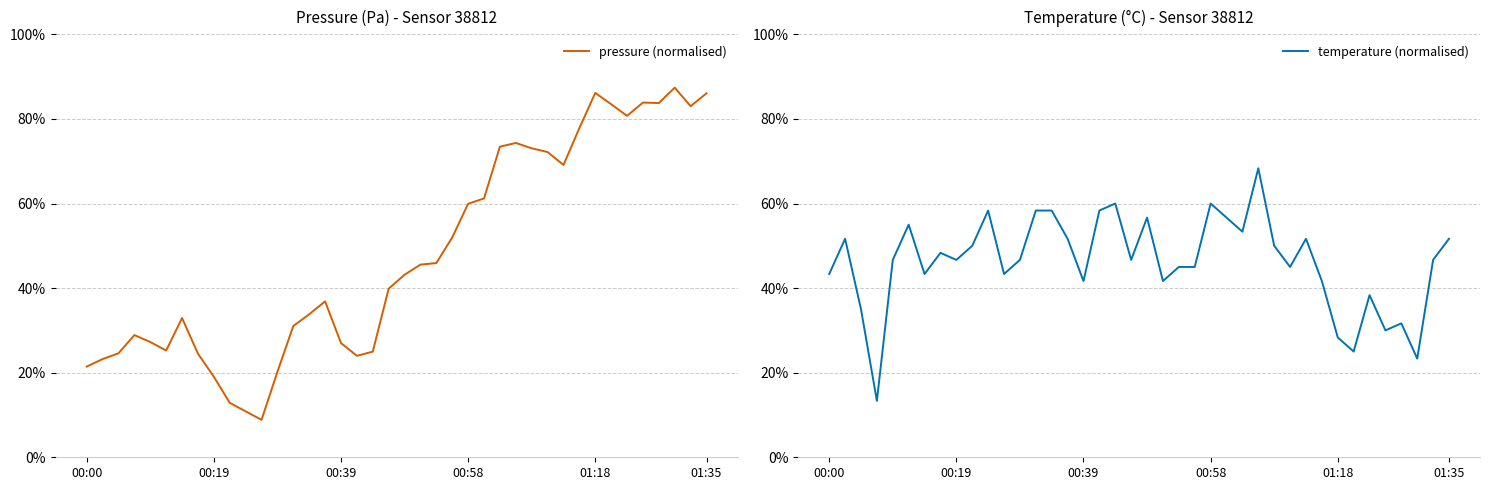

At how many categories does at least one series exceed 0?

40